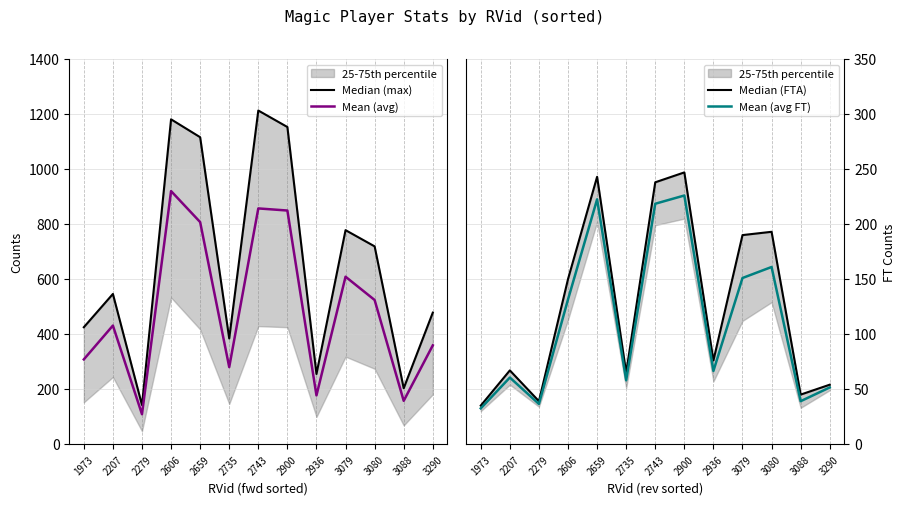

Count the number of data series in this chart.

4